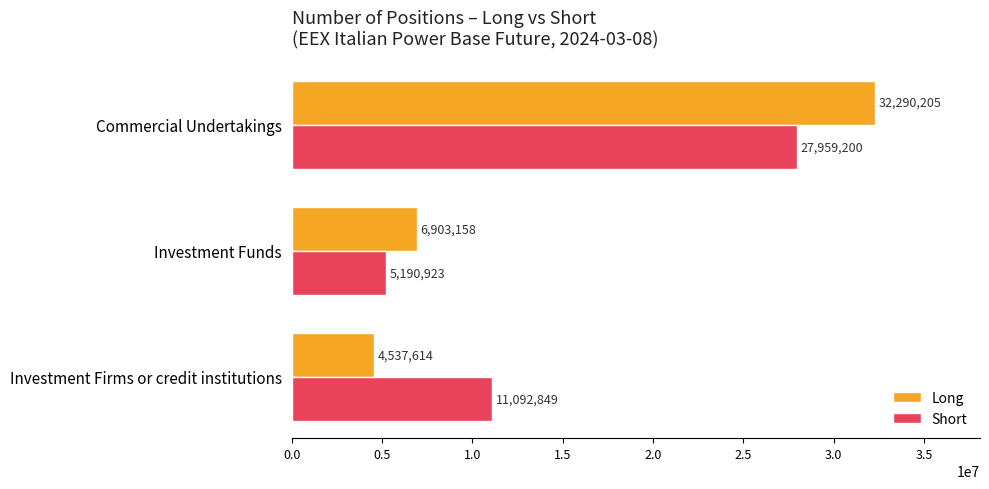

What is the minimum value shown in the chart?

4537614